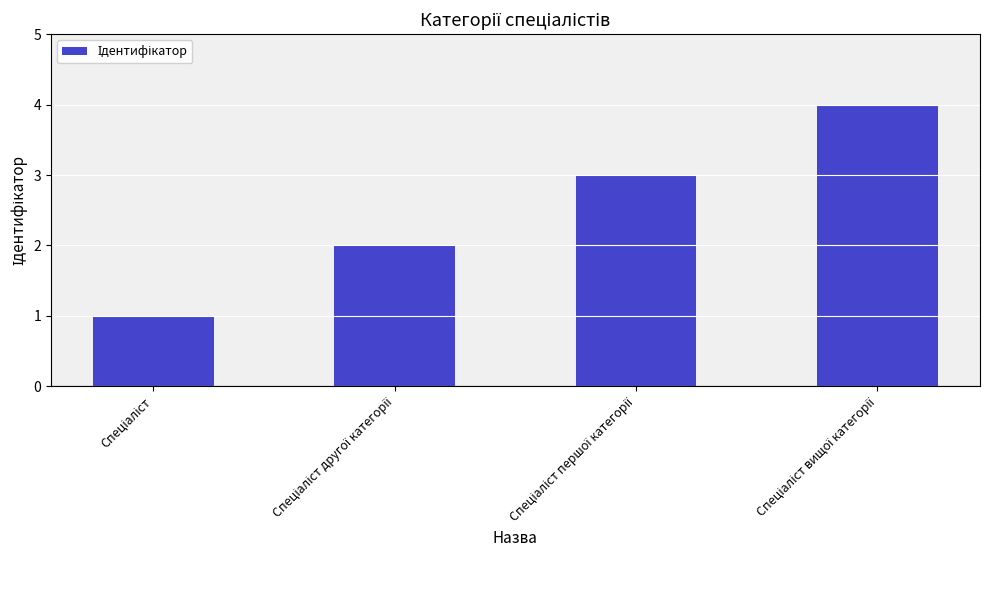

What is the maximum value shown in the chart?

4